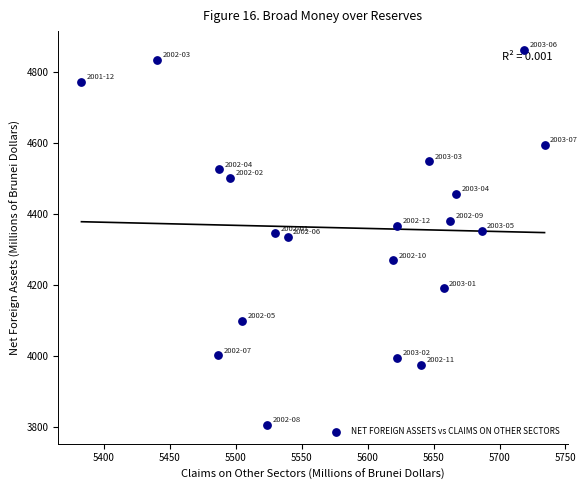

What is the range of Y values (max minus min)?

1056.0